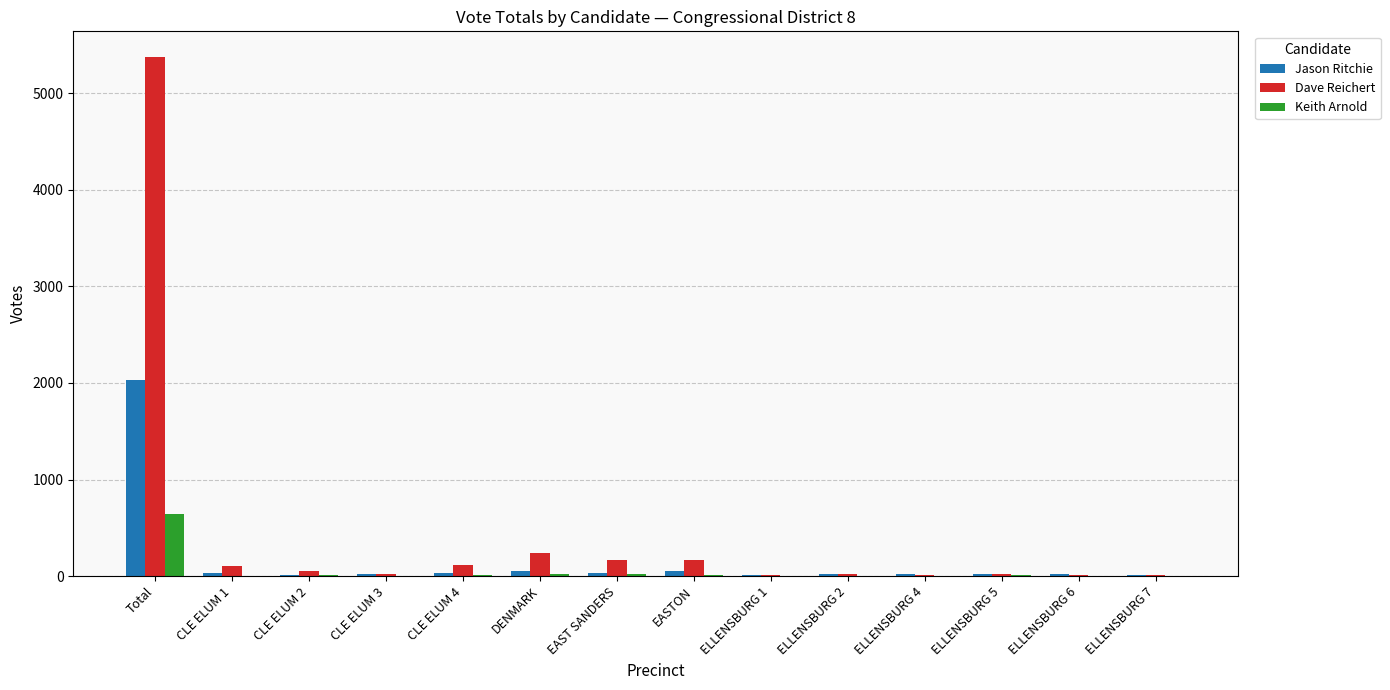

Where does the Jason Ritchie series first go above 26?

Total